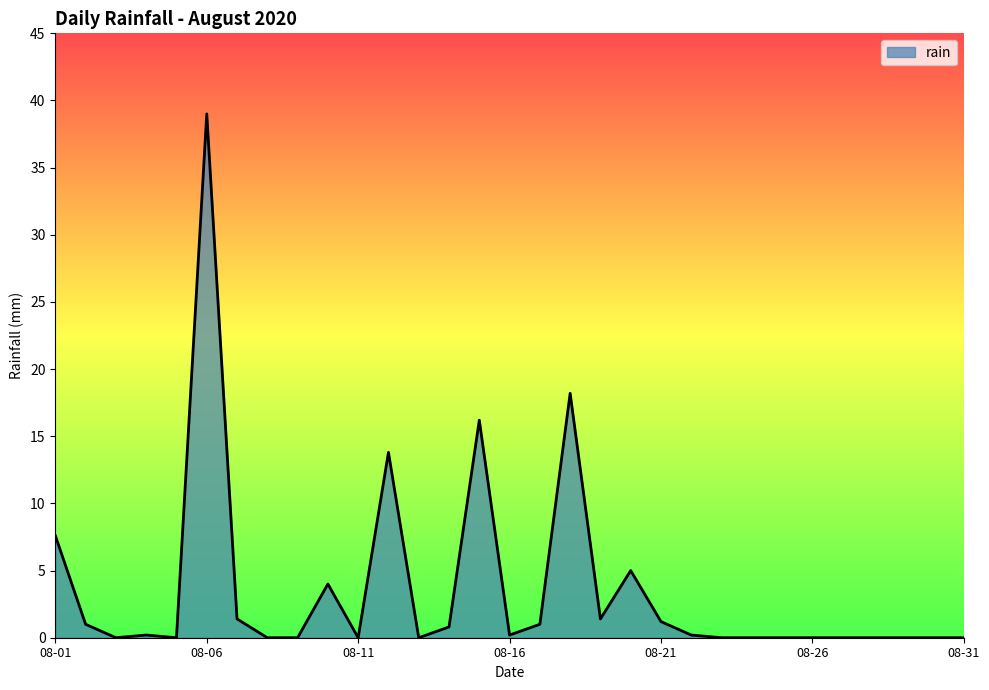

What is the difference between the maximum and minimum values?

39.0